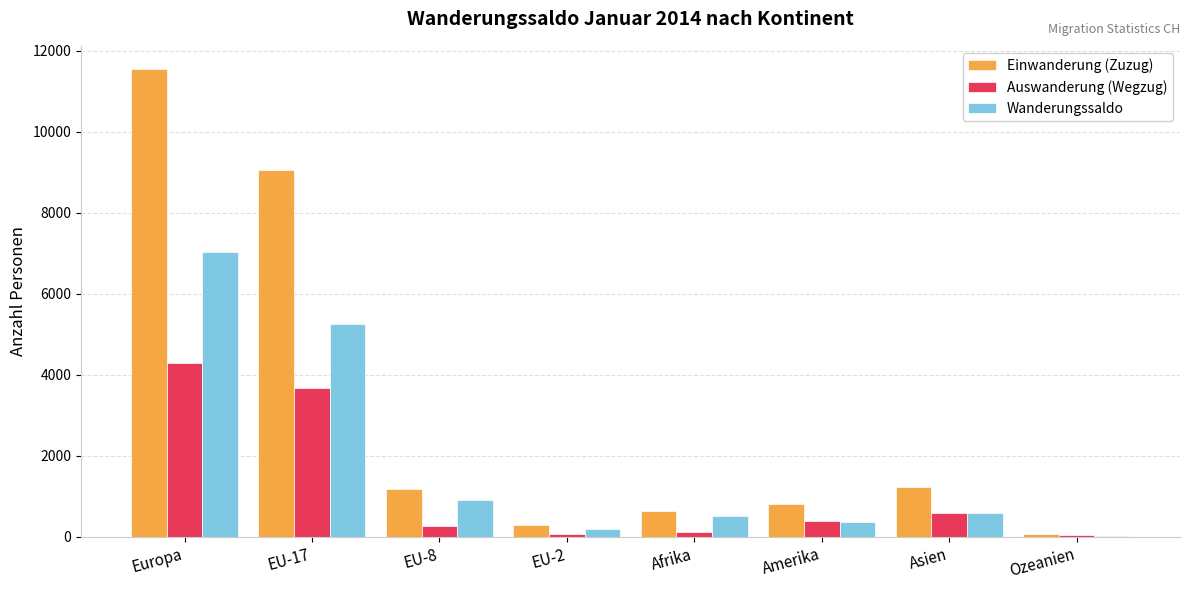

At which label is Auswanderung (Wegzug) closest to 2164?

EU-17